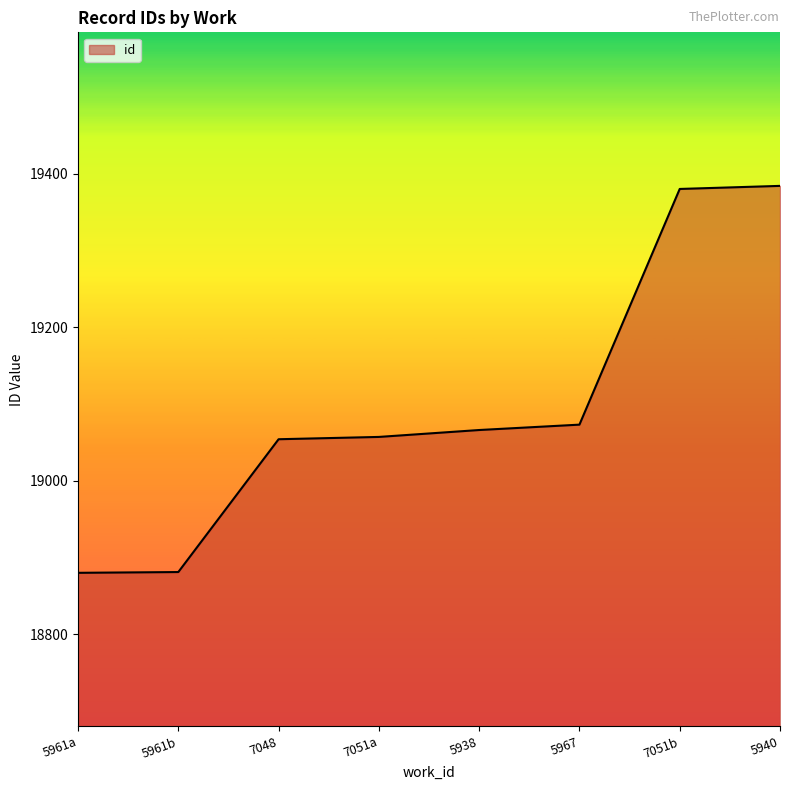

What is the change in value from 5938 to 5967?

+7